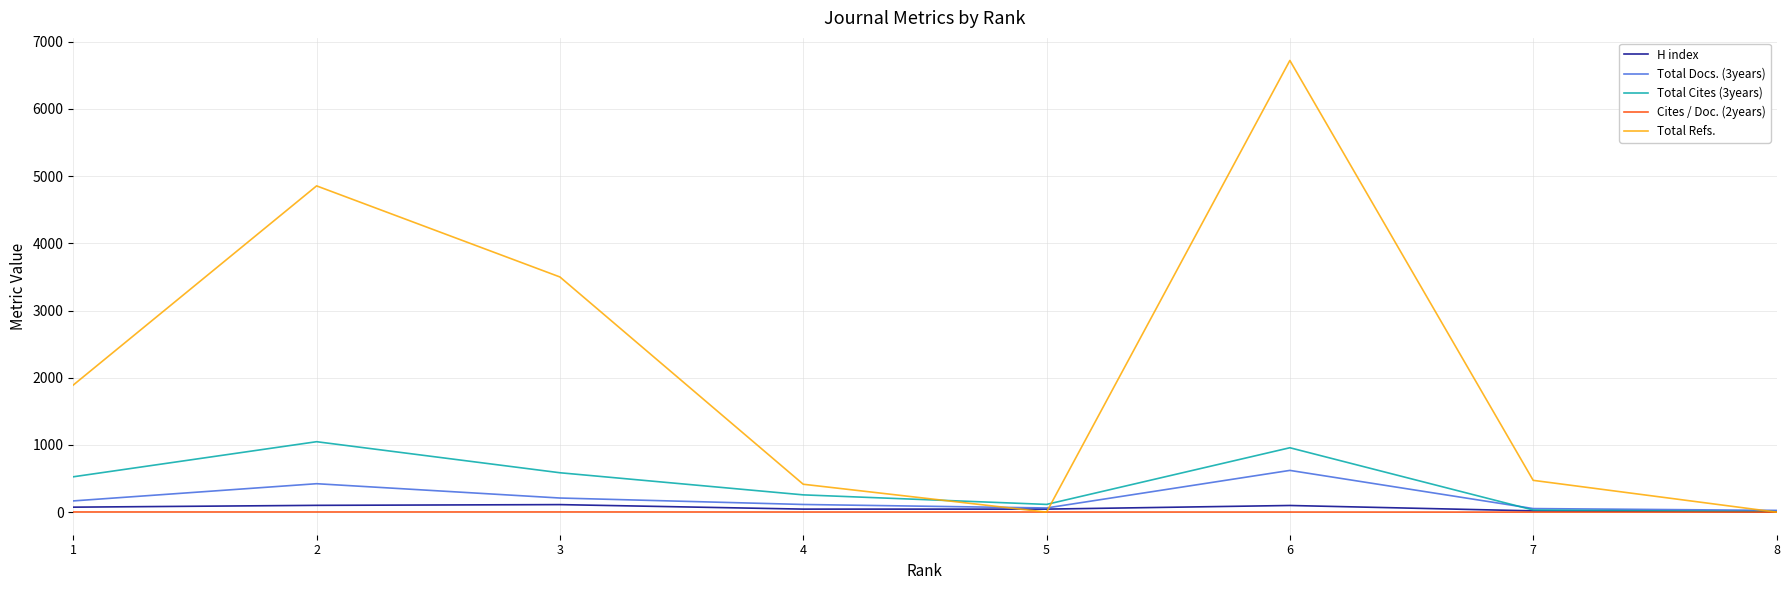

What are all the series names shown in the legend?

H index, Total Docs. (3years), Total Cites (3years), Cites / Doc. (2years), Total Refs.